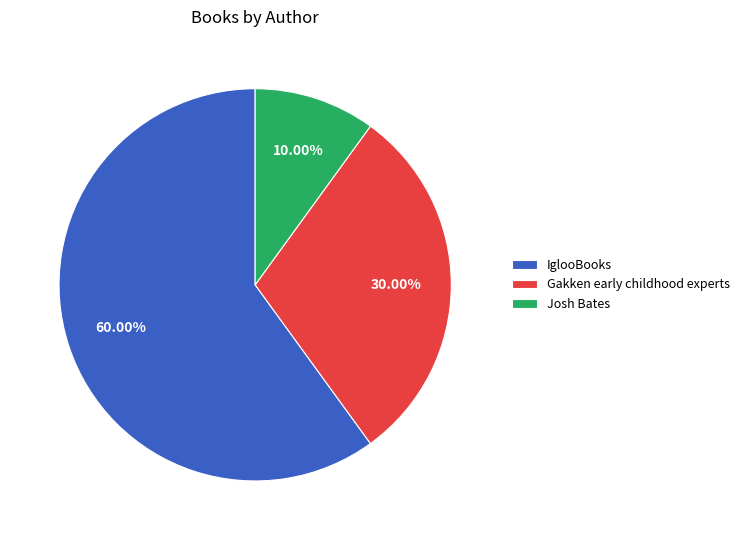

What is the ratio of the value at Josh Bates to the value at IglooBooks?

0.2